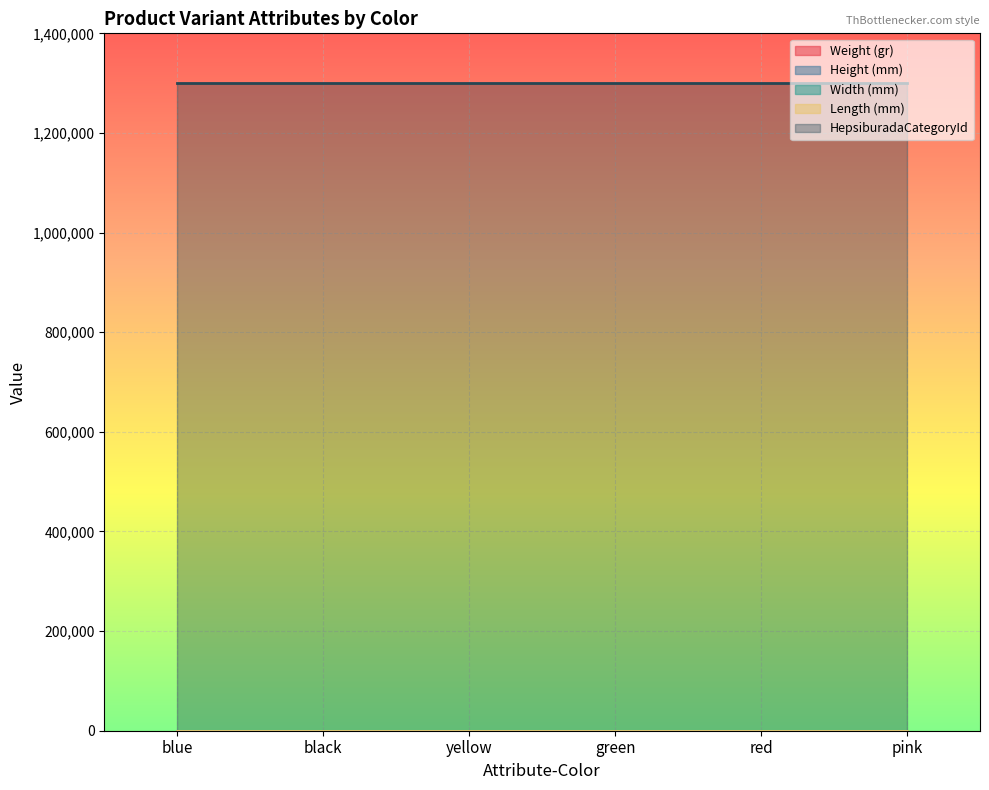

Is the value of Length (mm) at green greater than the value of Width (mm) at black?

Yes